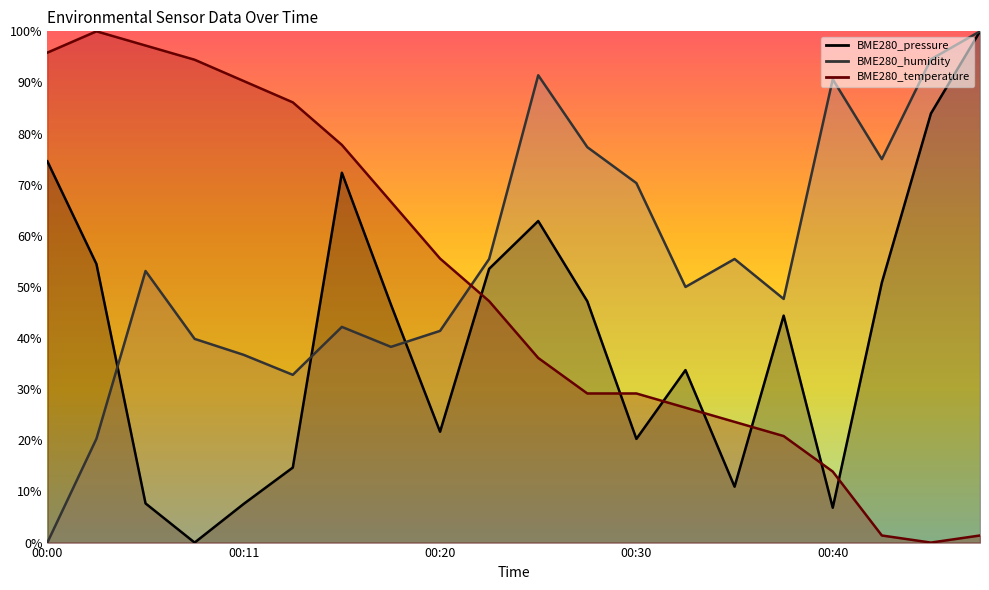

Is the value of BME280_temperature at 00:28 greater than the value of BME280_pressure at 00:18?

No